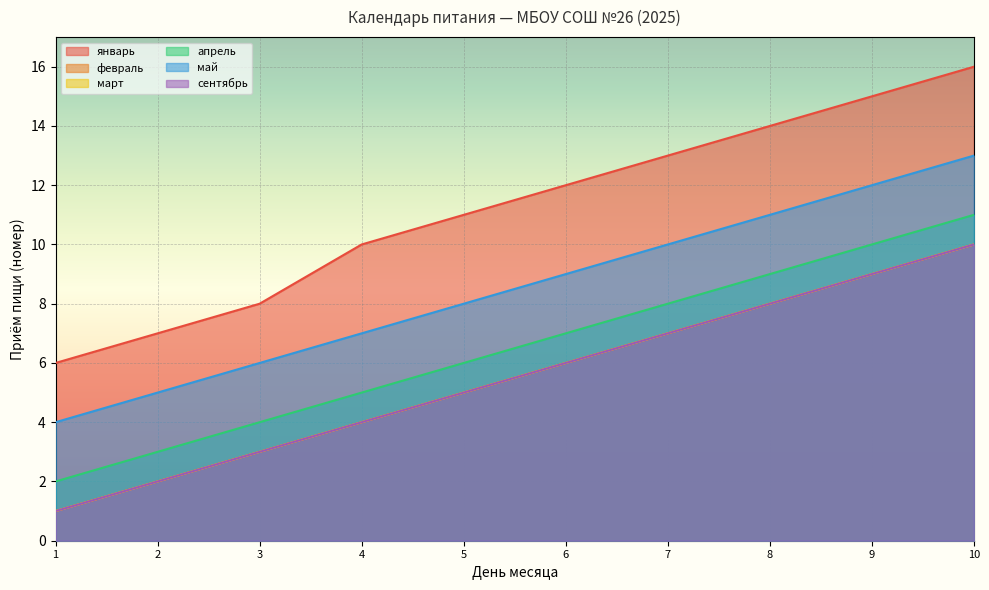

What is the value of the февраль point at the 3rd from the left?

3